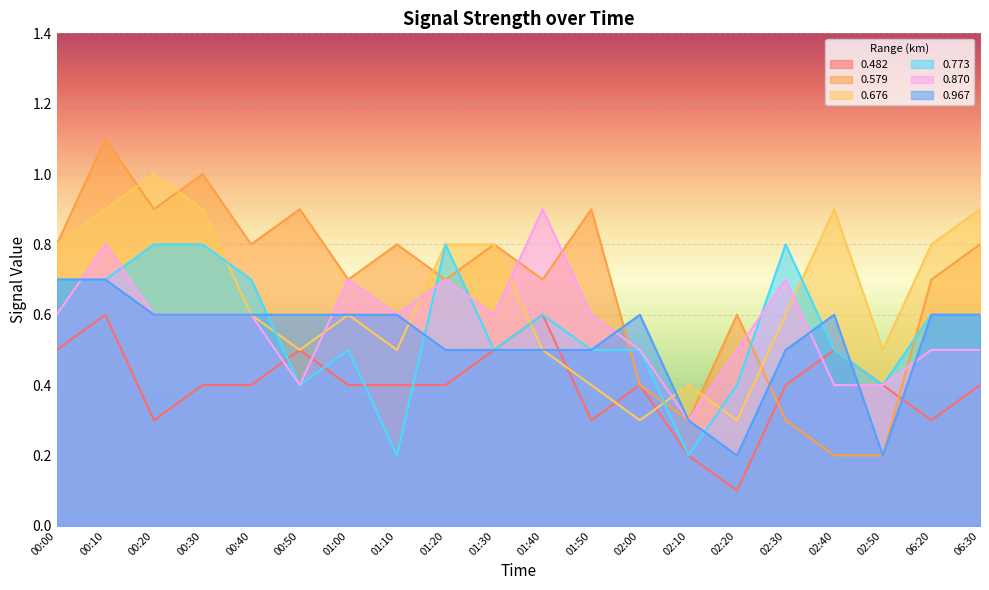

Which series has the largest range (max minus min)?

0.579